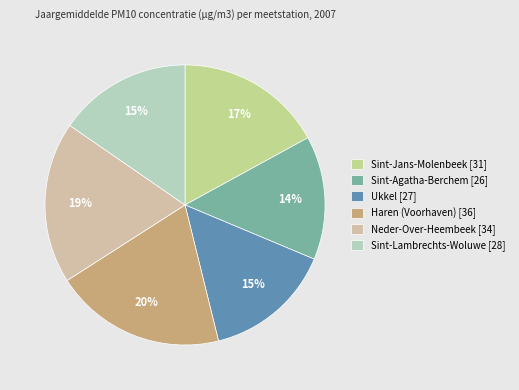

Which slice is the smallest?

Sint-Agatha-Berchem